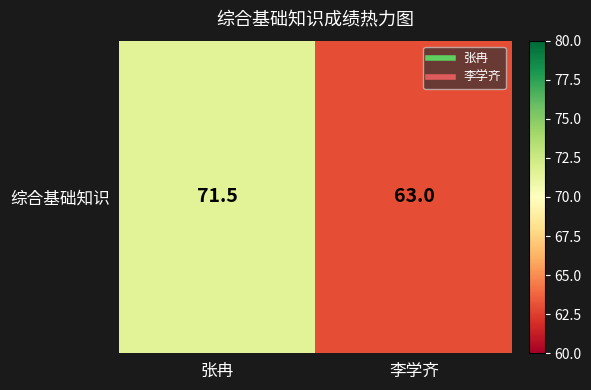

List the labels in order of value, largest first.

张冉, 李学齐